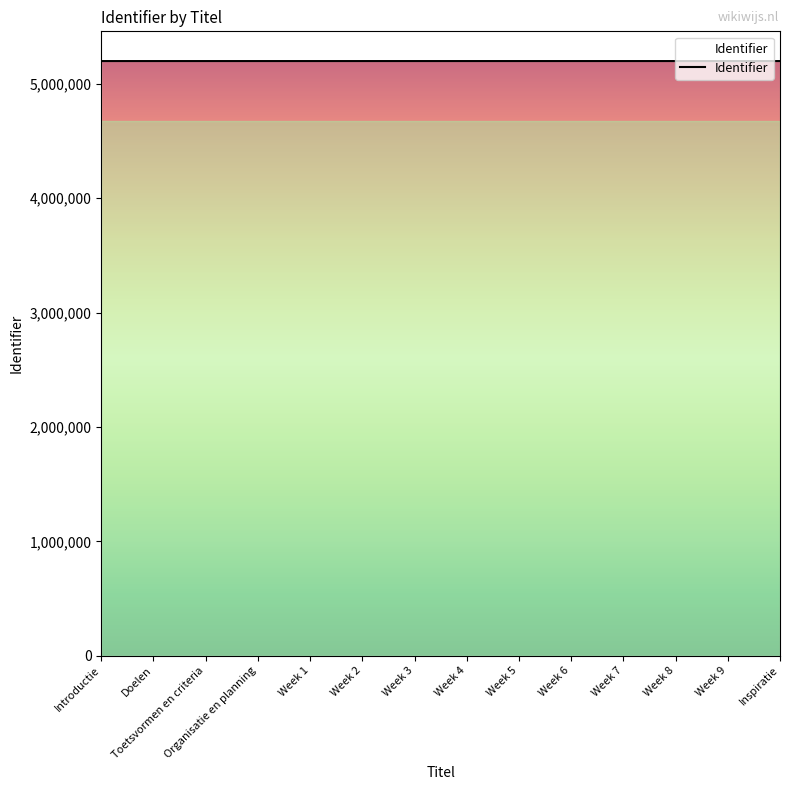

What value does the data have at Introductie?

5198717